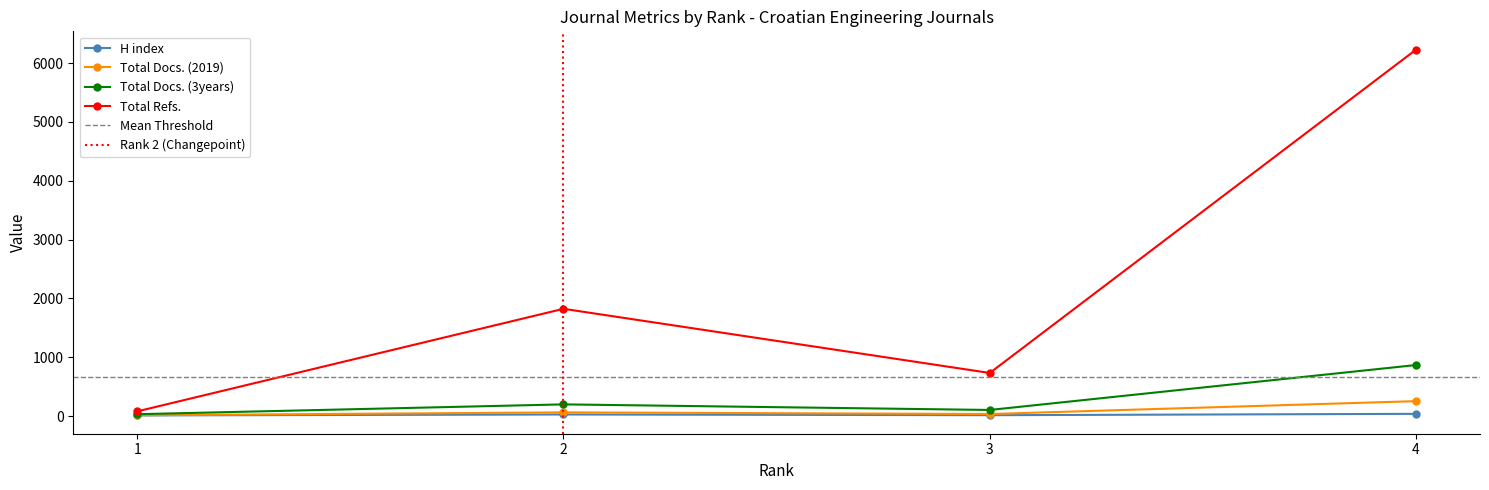

Does the chart have visible grid lines?

No